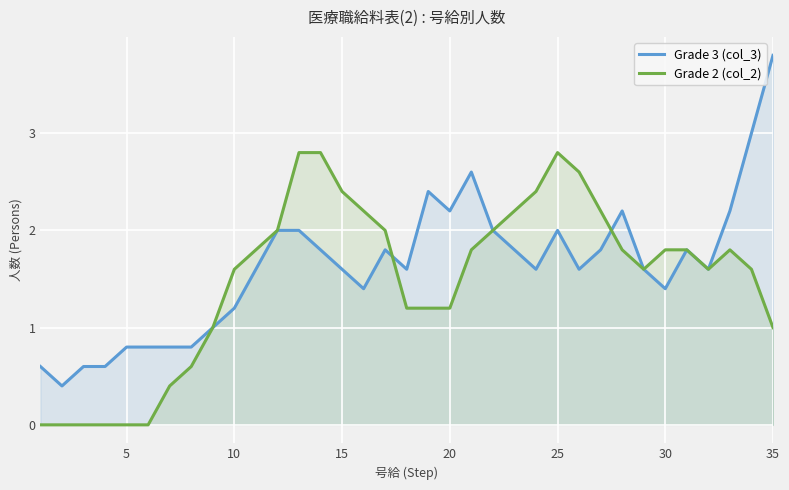

How many intersections are there between Grade 2 (col_2) and Grade 3 (col_3)?

3